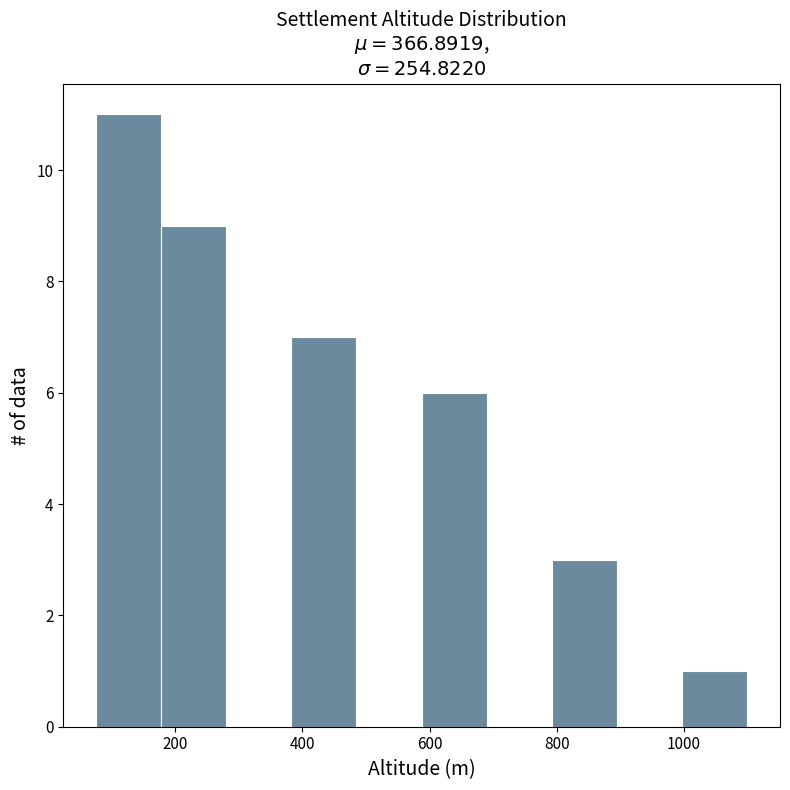

Reading left to right, list every bar in this chart as the range it spans on the x-axis followed by its height. Neither the bar edges nor the heights are printed on the chart, so give them approximately, as read against the axes.

80 to 180: 11
180 to 280: 9
280 to 380: 0
380 to 480: 7
480 to 580: 0
580 to 700: 6
700 to 800: 0
800 to 900: 3
900 to 1000: 0
1000 to 1100: 1